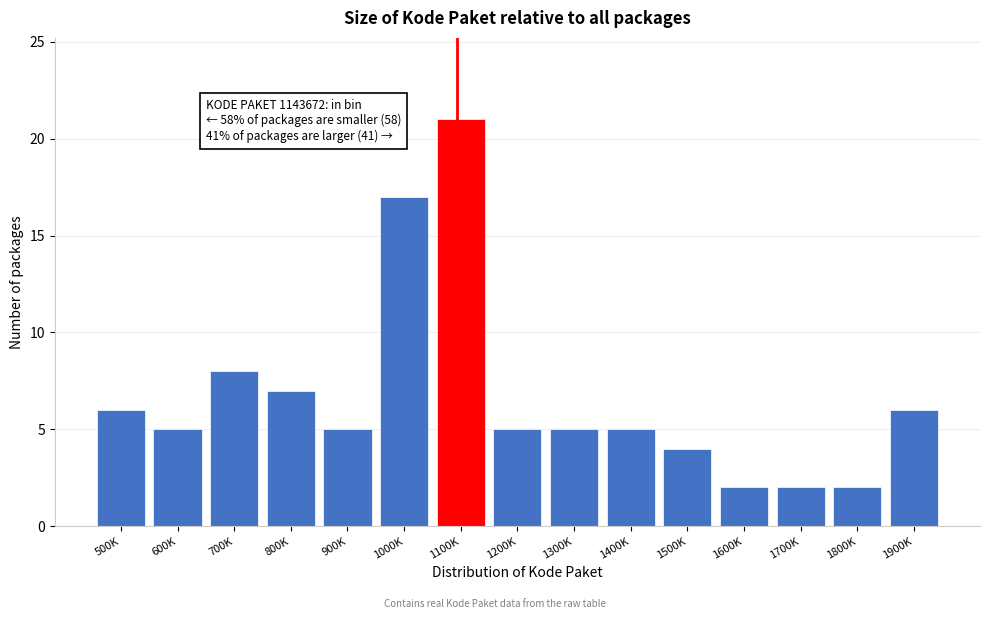

Reading left to right, what are all the values shown in this chart?

6	5	8	7	5	17	21	5	5	5	4	2	2	2	6